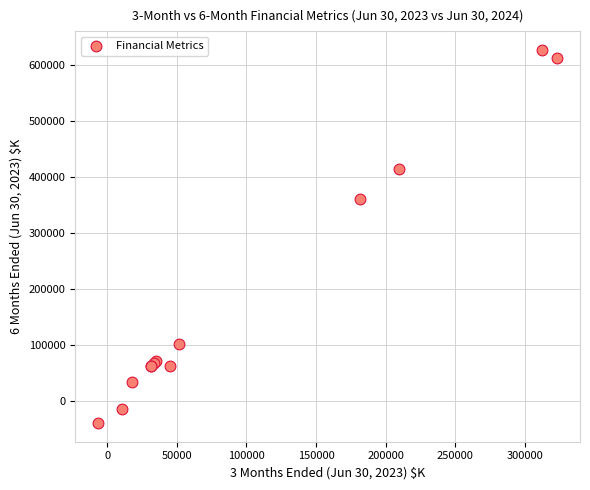

What Y value in the scatter plot is closest to 293907?

359897